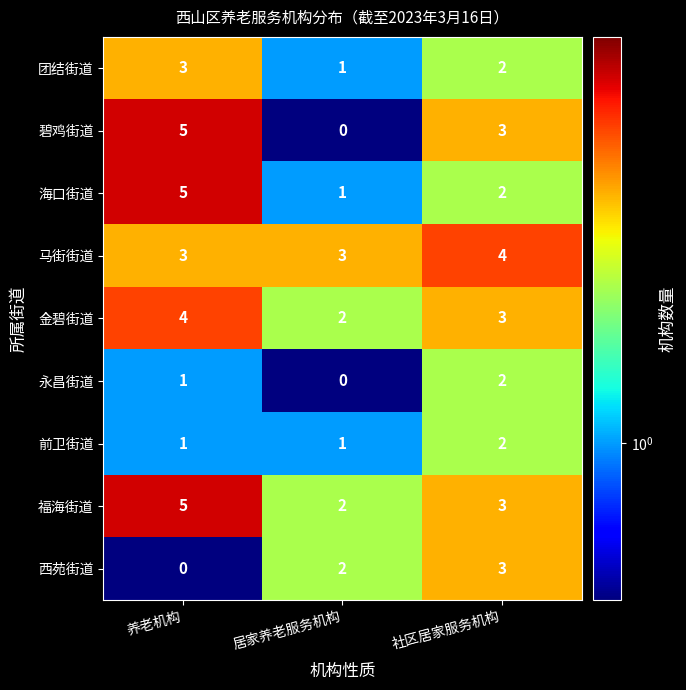

What is the sum of the 团结街道 values at 居家养老服务机构 and 养老机构?

4